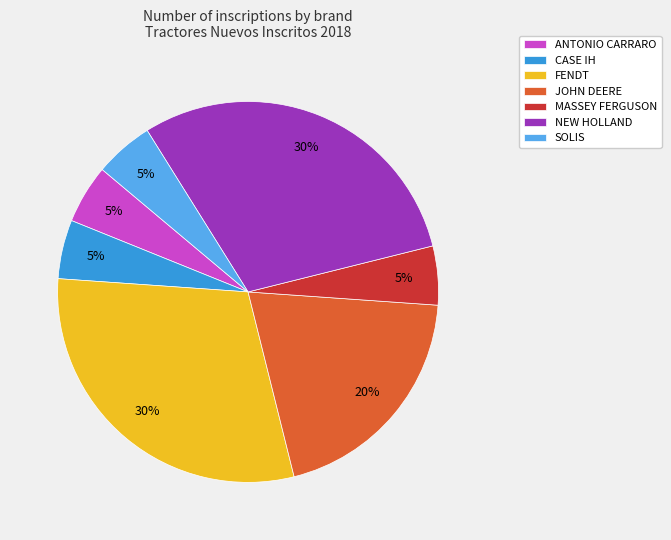

Is the sum of ANTONIO CARRARO and MASSEY FERGUSON greater than half?

No